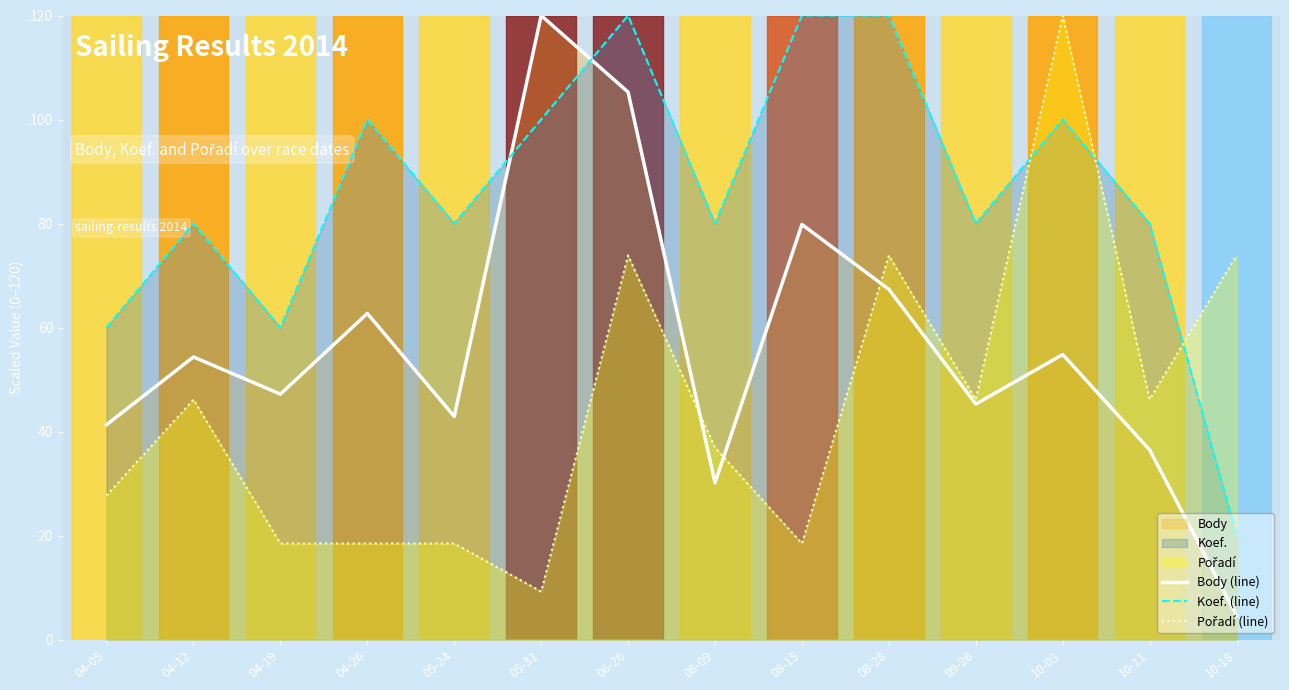

Is it true that Body (line) equals 35.4 at 05-31?

False